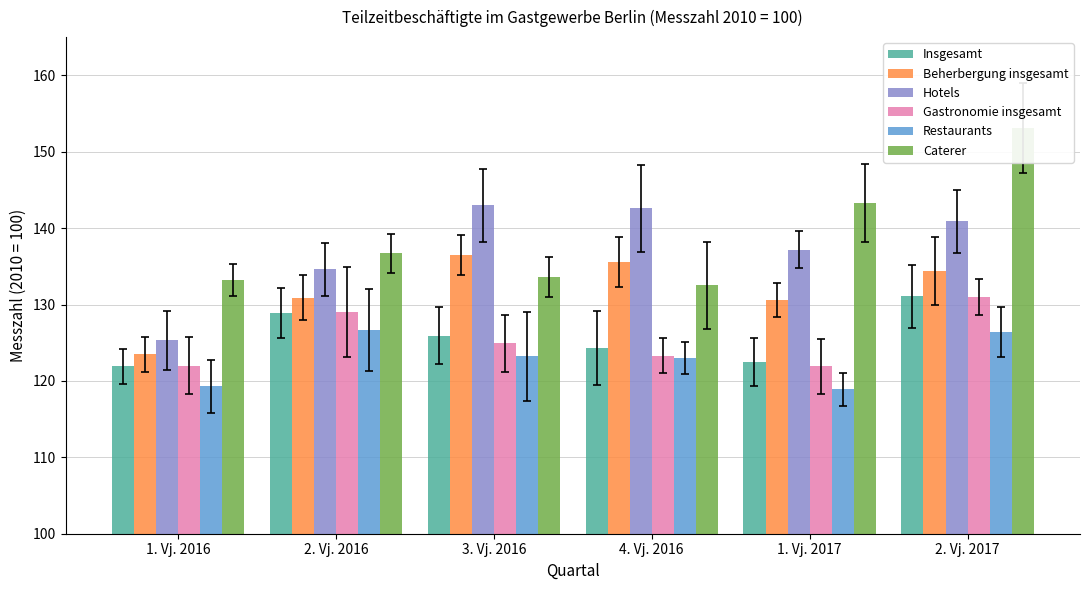

How many data points in Caterer are above 136?

3